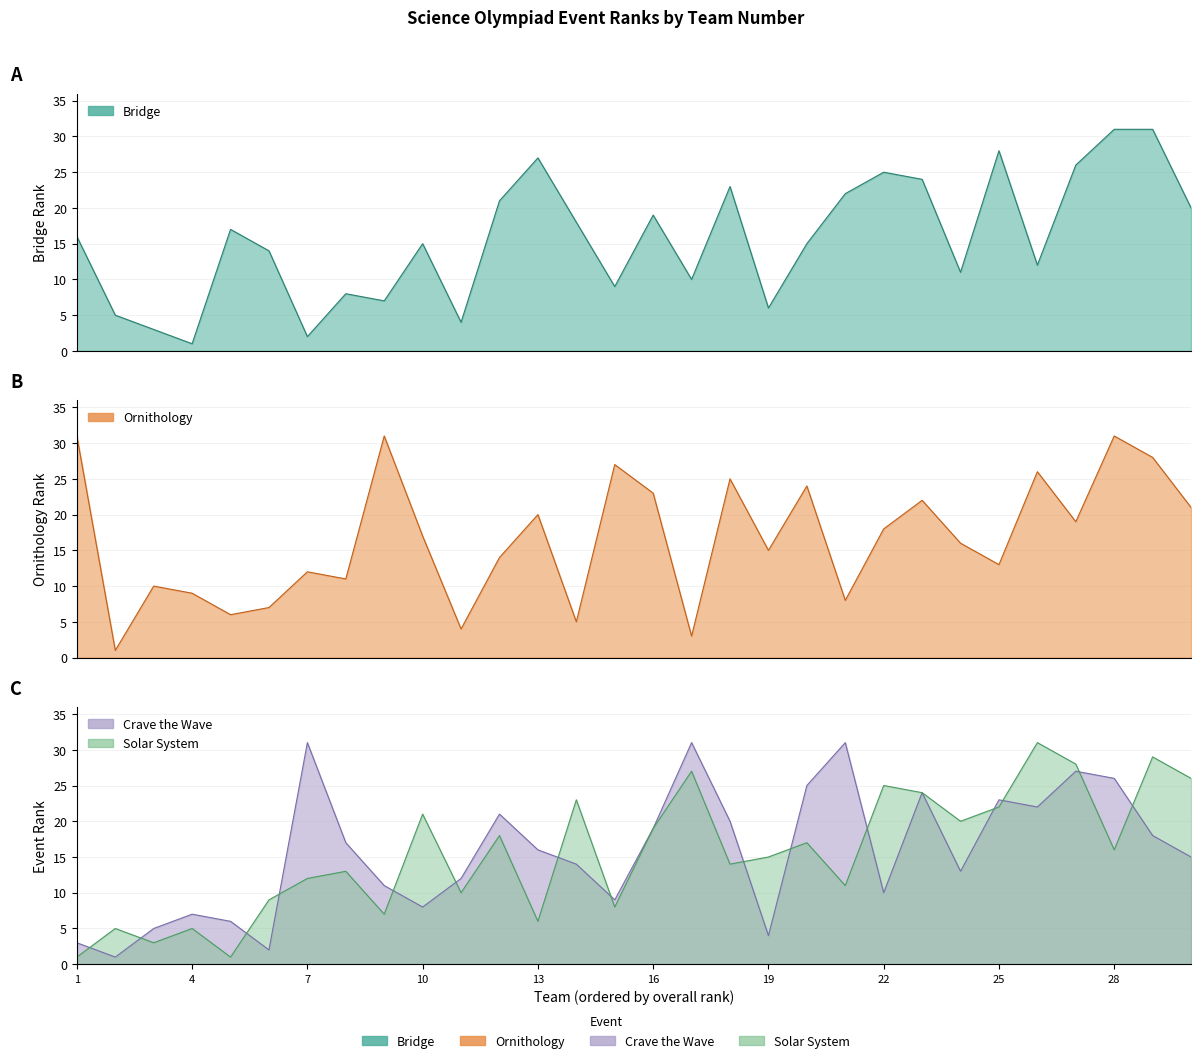

What is the sum of the Crave the Wave values at 10 and 30?

23